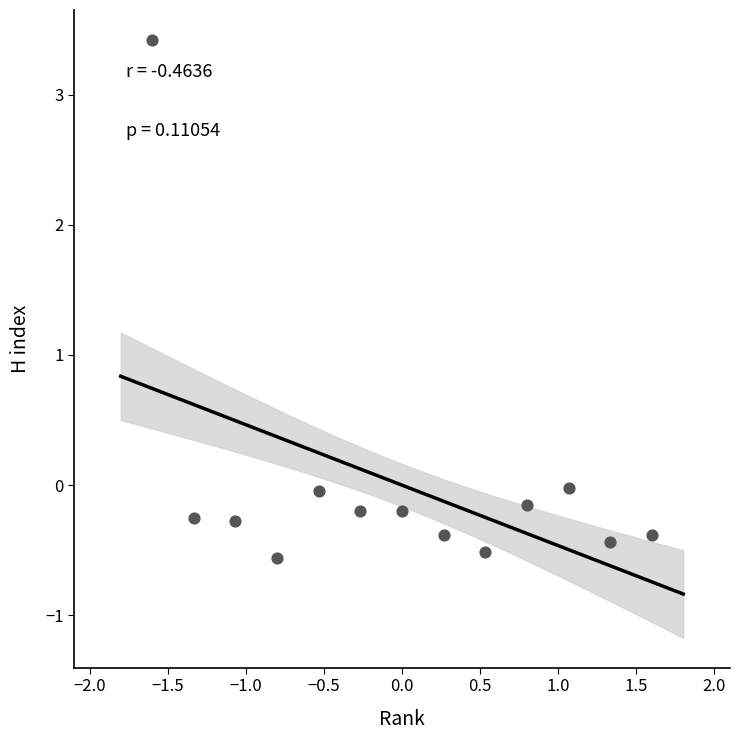

What is the range of Y values (max minus min)?

4.0